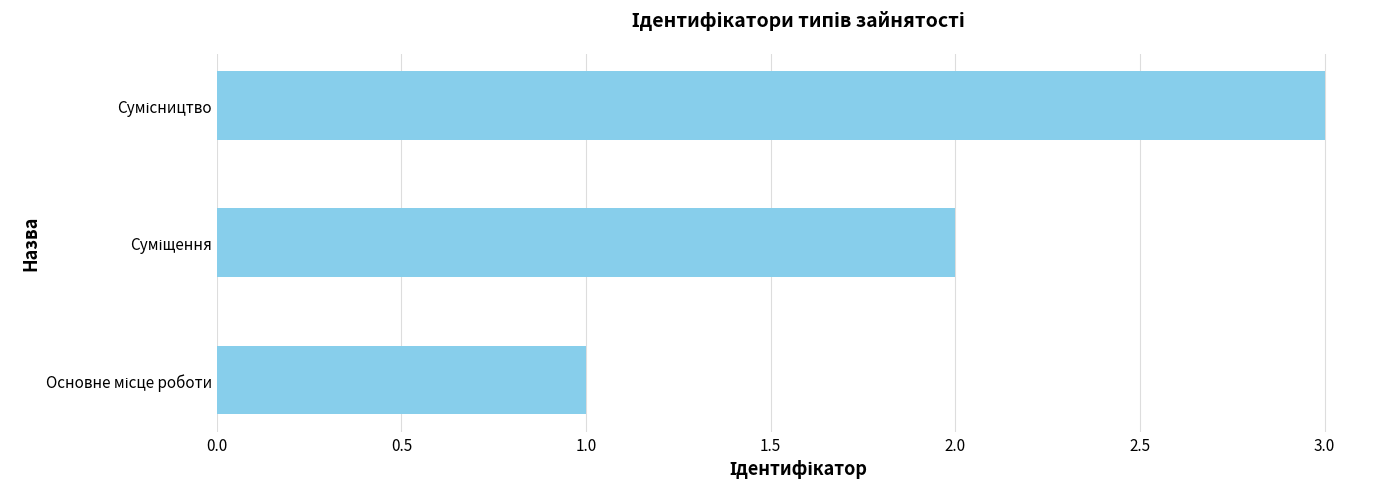

Does the chart contain any negative values?

No